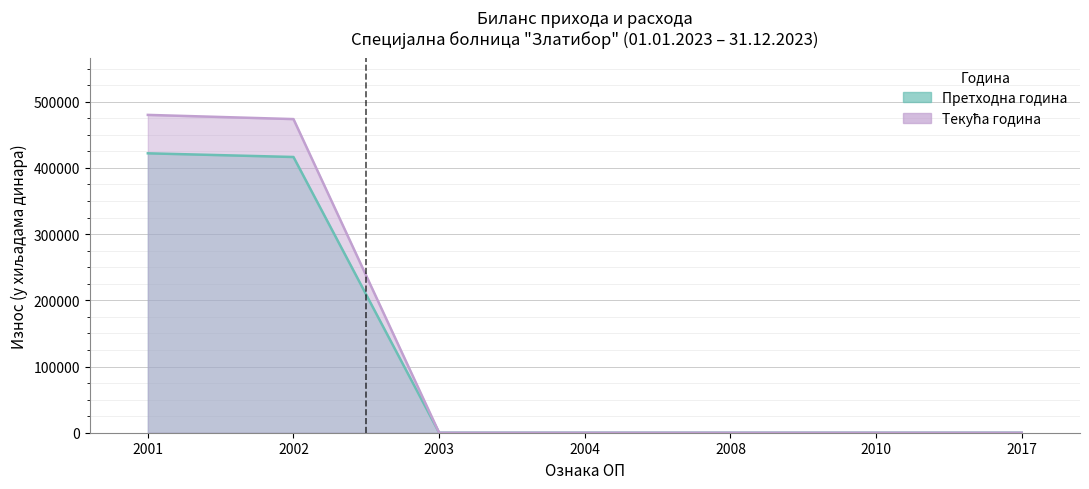

True or false: Текућа година and Претходна година cross at least once.

False